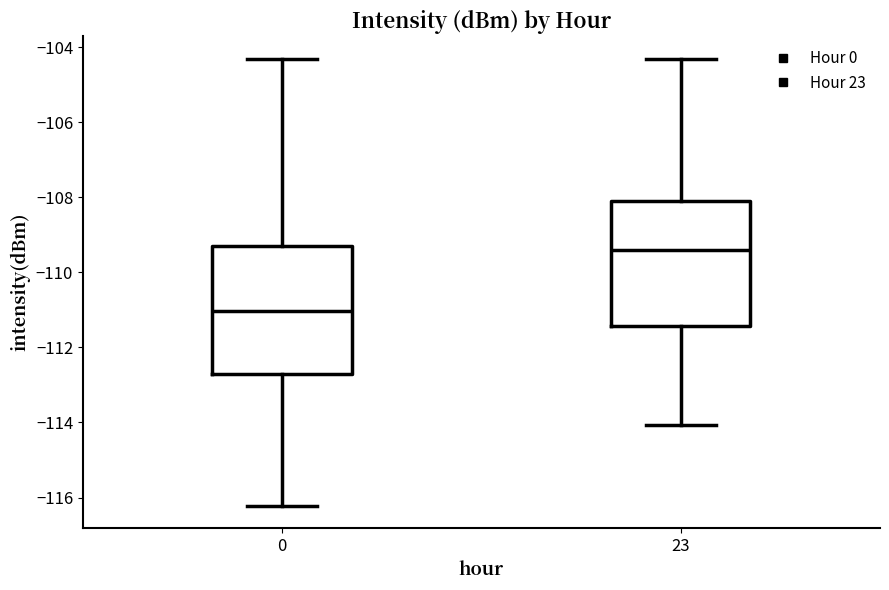

Where is the lower edge of the box at x = 23 on the y-axis? The values are not printed on the chart, so give them approximately, as read against the axis.

-111.4